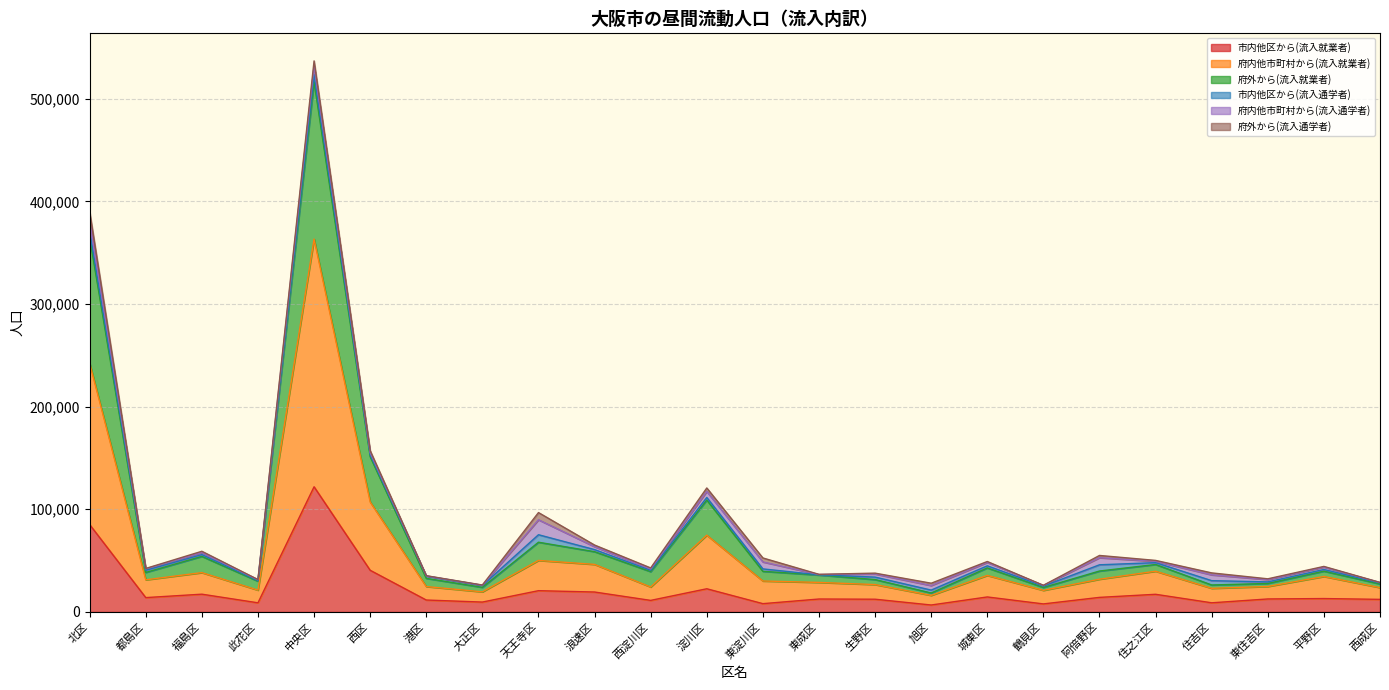

The 市内他区から(流入就業者) series shows 11576 at 港区. True or false?

True